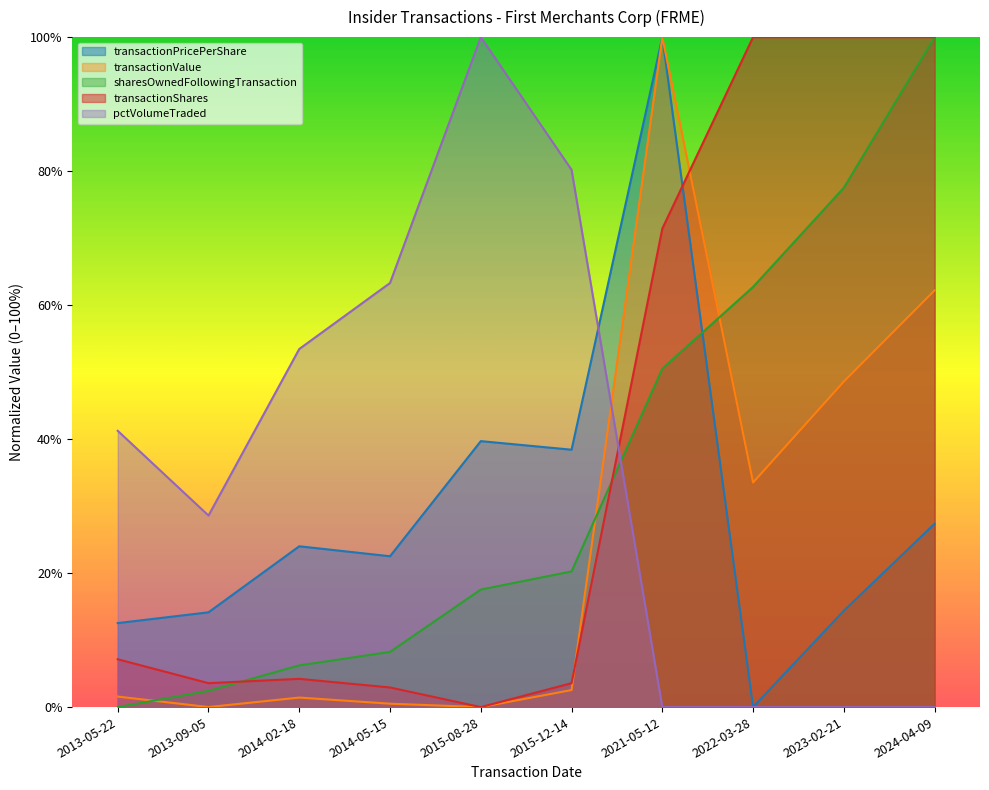

Between 2021-05-12 and 2013-05-22, which is larger?

2021-05-12